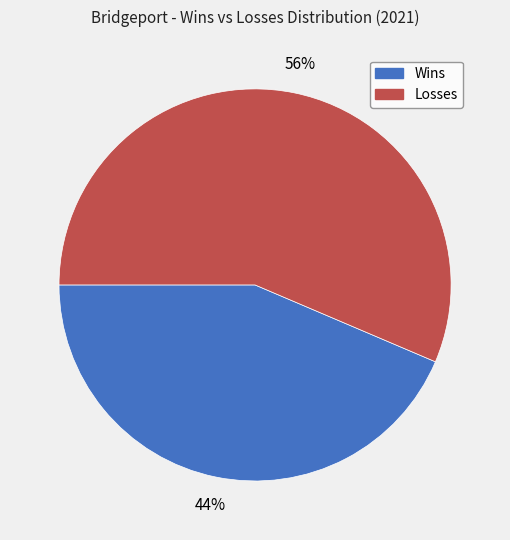

Is there any slice that represents more than half of the pie?

Yes